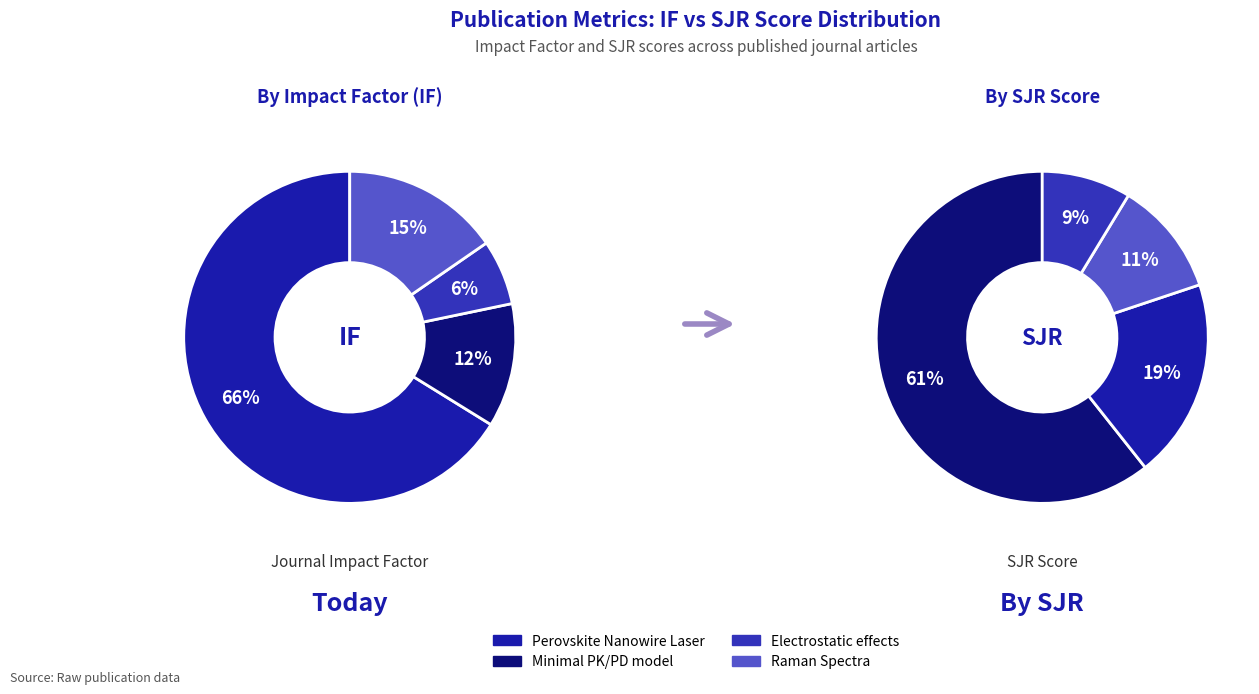

To the nearest percent, what portion does Minimal PK/PD model represent?

12%